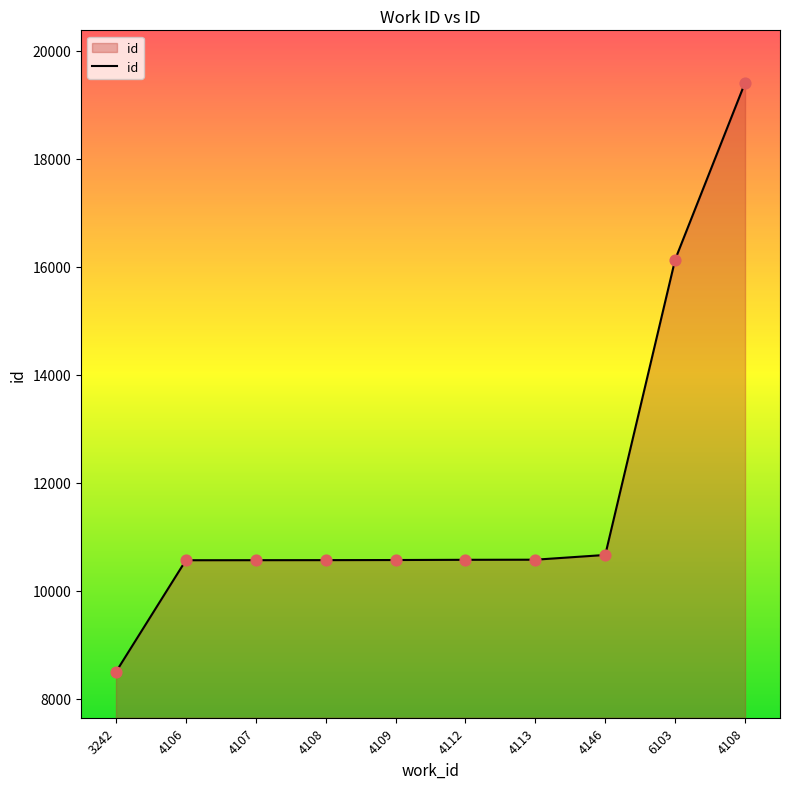

What is the ratio of the value at 4106 to the value at 4109?

1.0